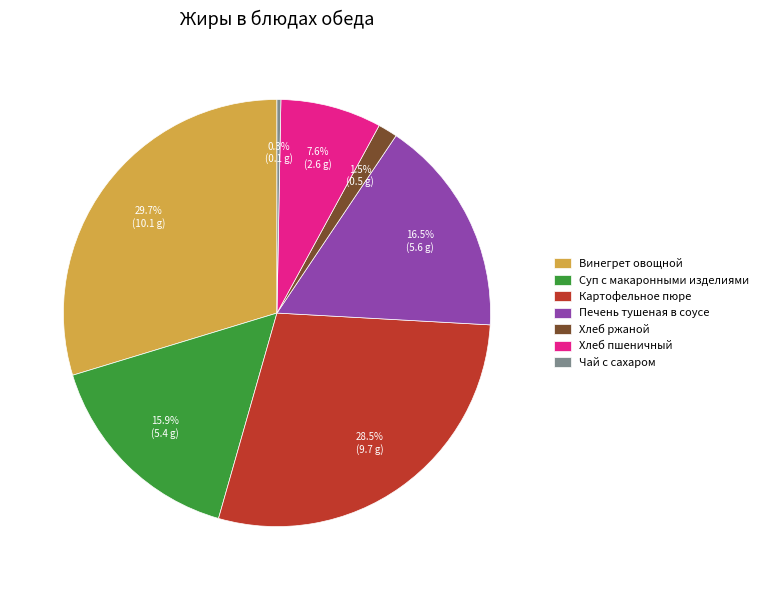

Which slice is the largest?

Винегрет овощной